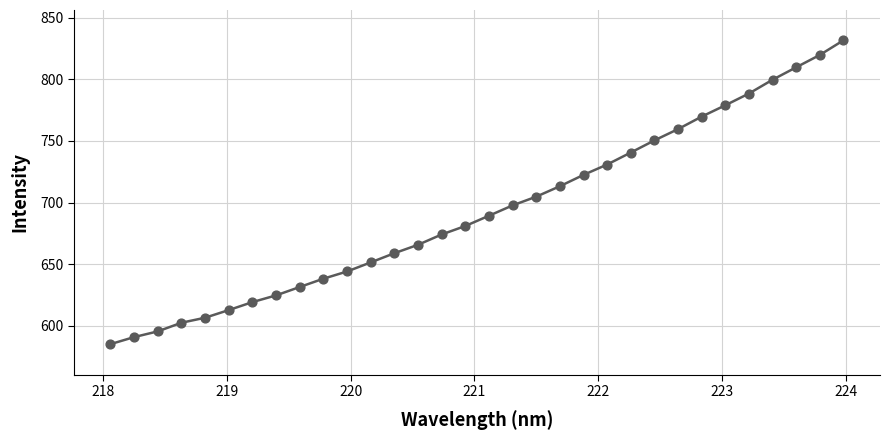

What is the difference between the maximum and minimum values?

246.4